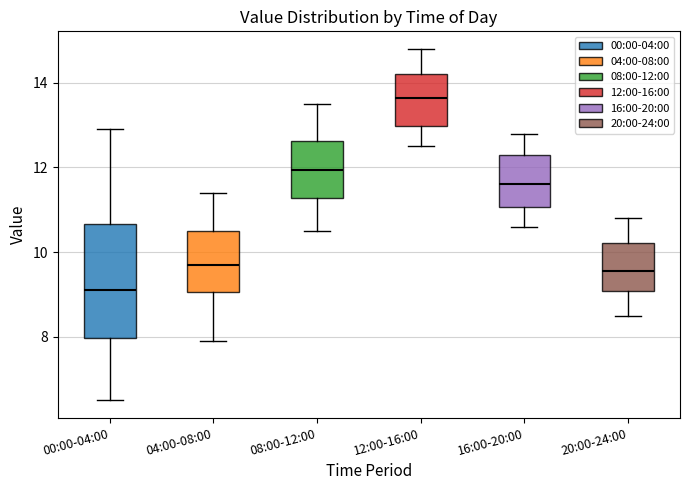

Where does the lower whisker of the box for 16:00-20:00 end on the y-axis? The values are not printed on the chart, so give them approximately, as read against the axis.

10.6